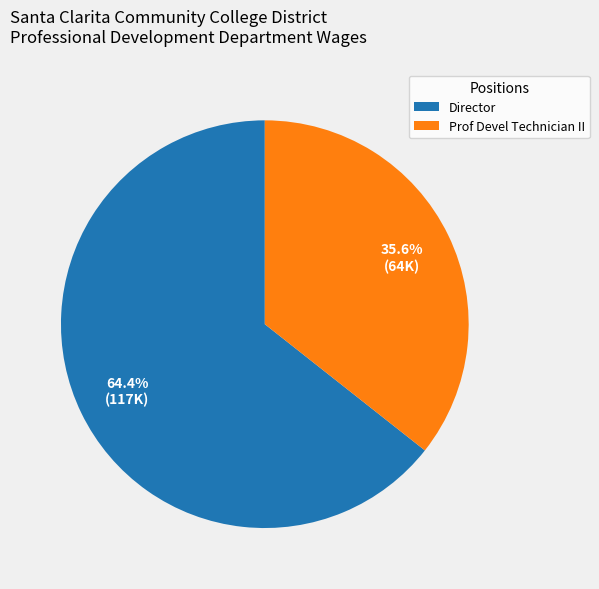

Approximately how many times larger is the value at Director compared to Prof Devel Technician II?

1.8